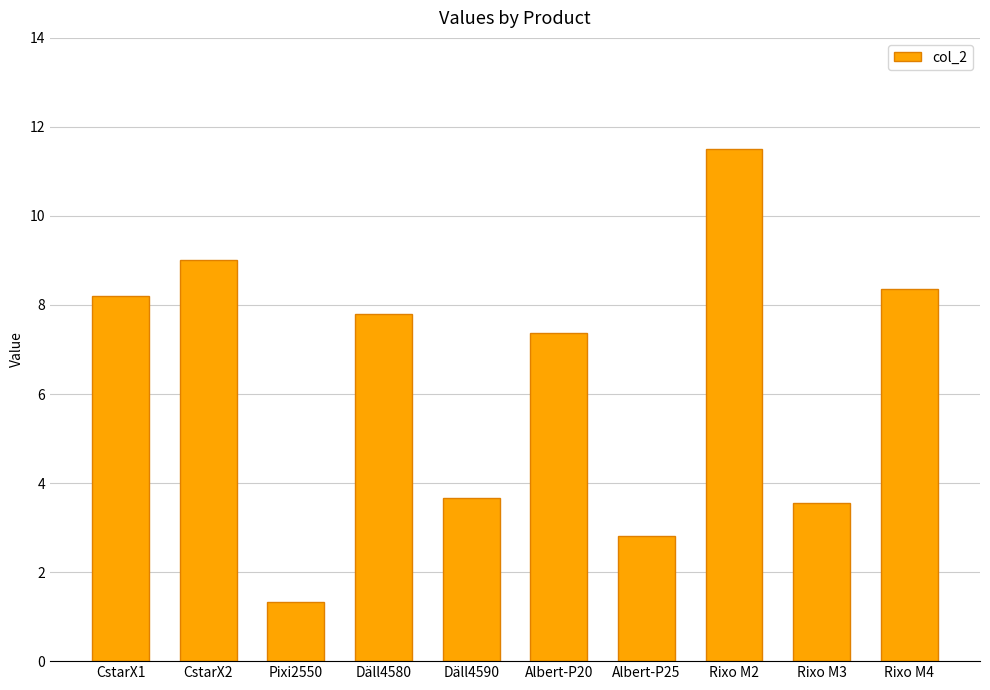

What is the value of the 6th bar from the left?

7.4